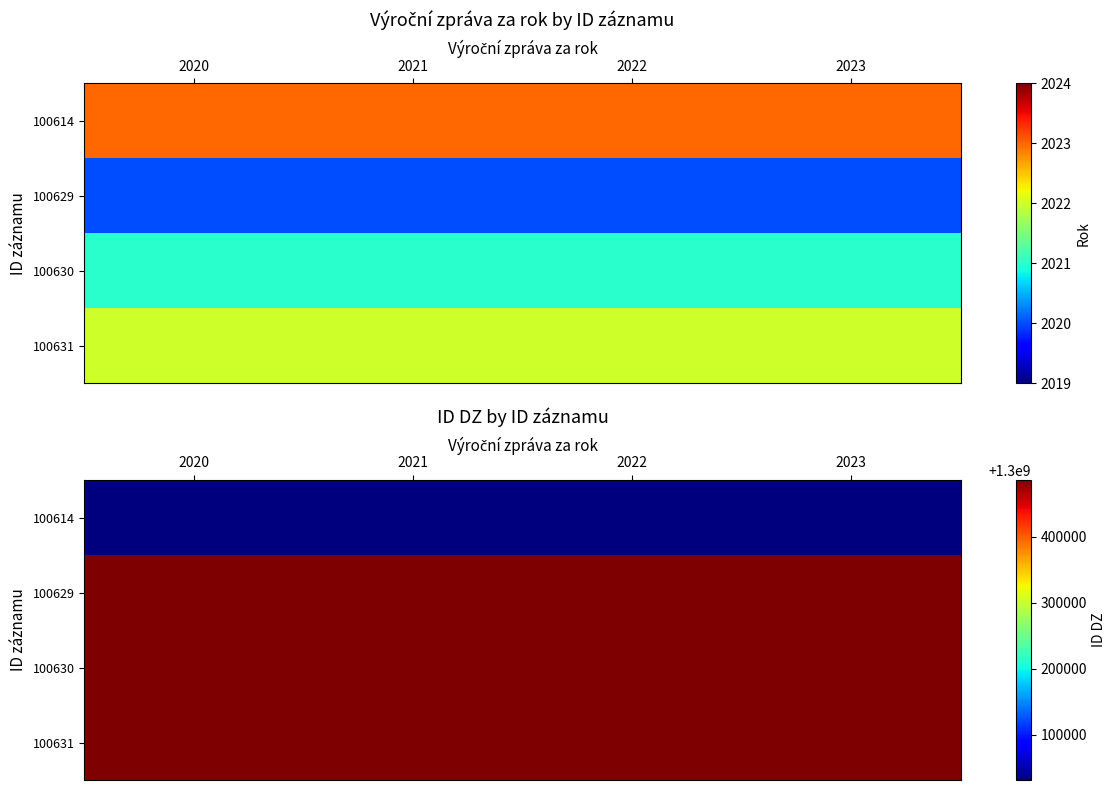

Between 2021 and 2023, which is larger?

2021